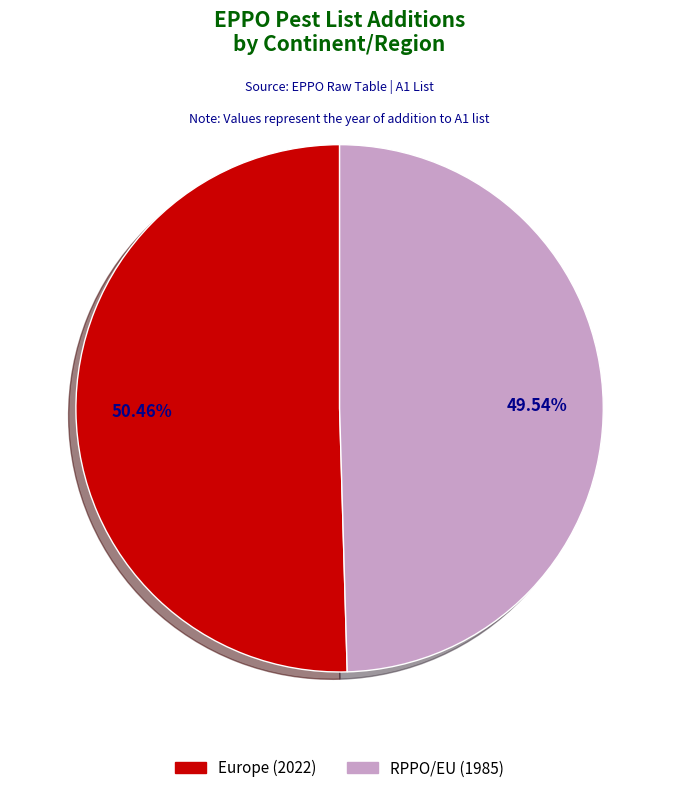

The RPPO/EU slice represents 40% of the pie. True or false?

False